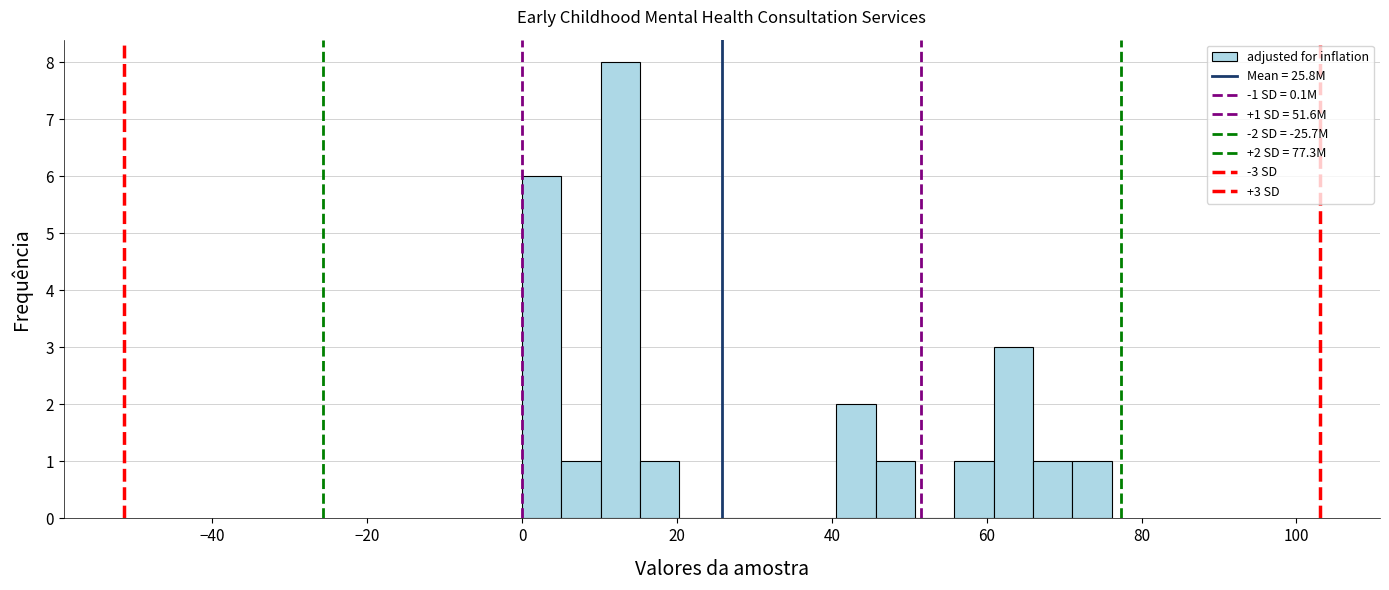

Read against the x-axis, roughly where is the centre of the tallest bar?

12